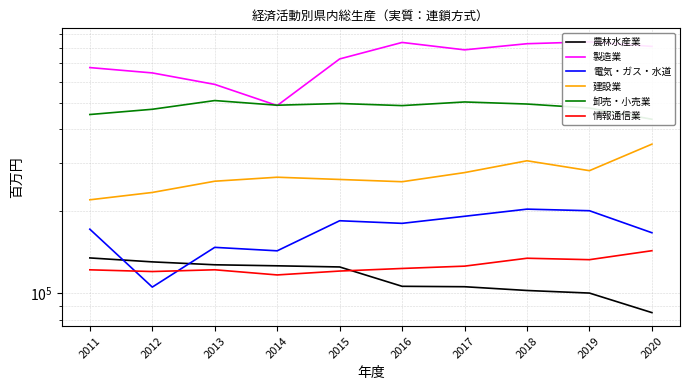

What is the total value across all series at 2016?

1992547